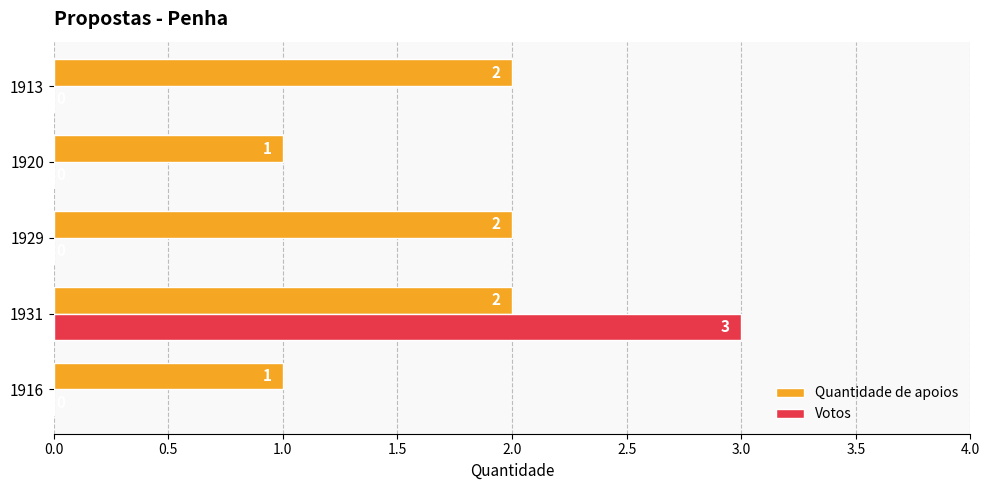

How many Quantidade de apoios values are between 1 and 2?

5